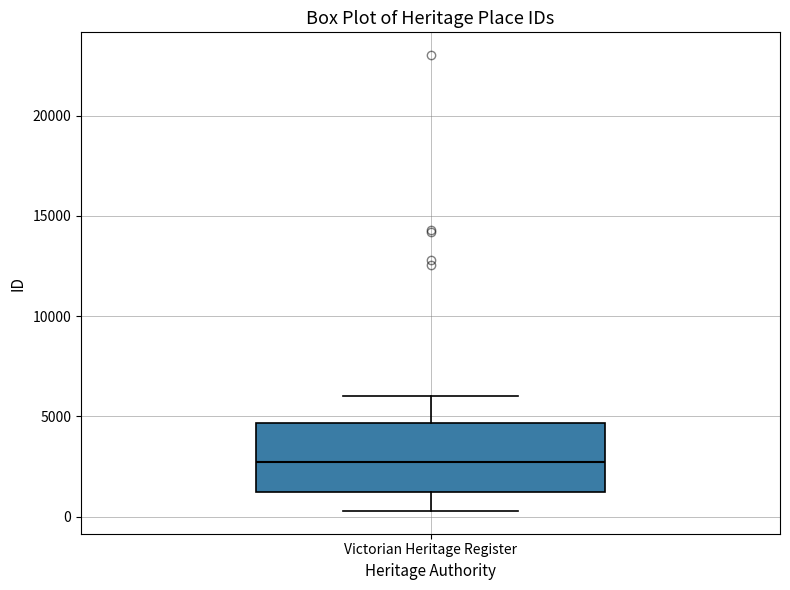

Where does the lower whisker of the box for Victorian Heritage Register end on the y-axis? The values are not printed on the chart, so give them approximately, as read against the axis.

500